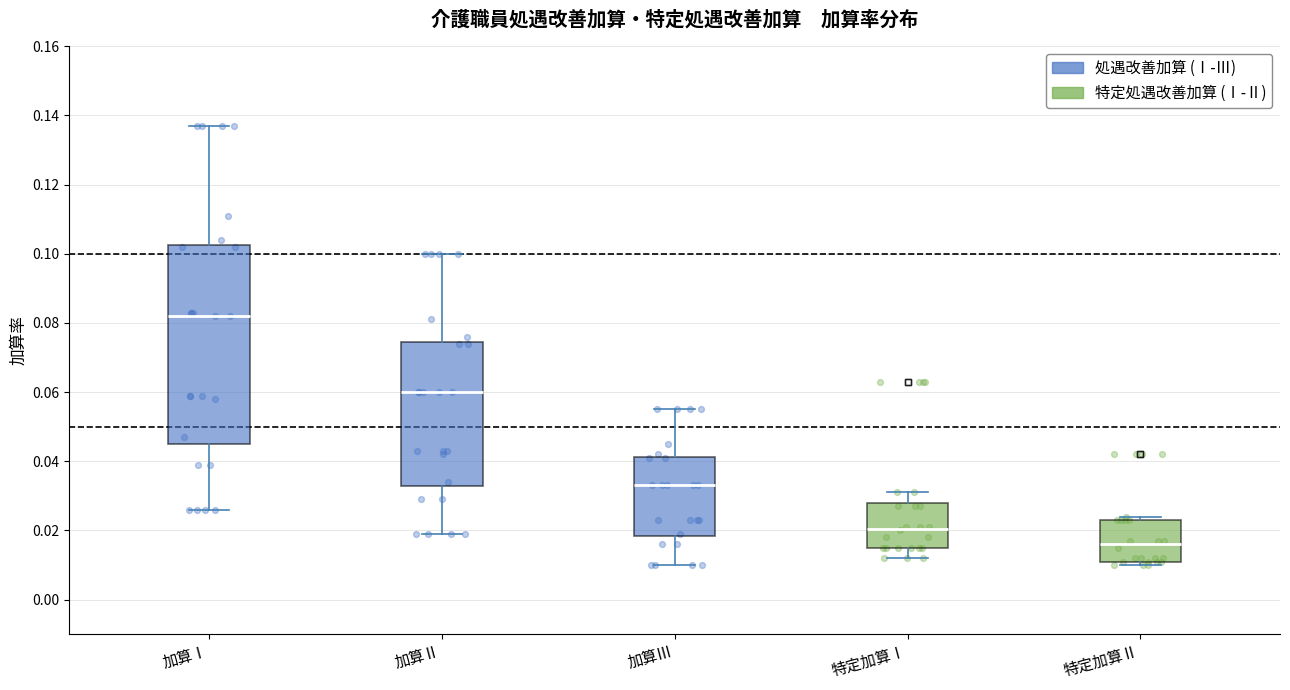

Which box's median line is the highest?

加算Ⅰ